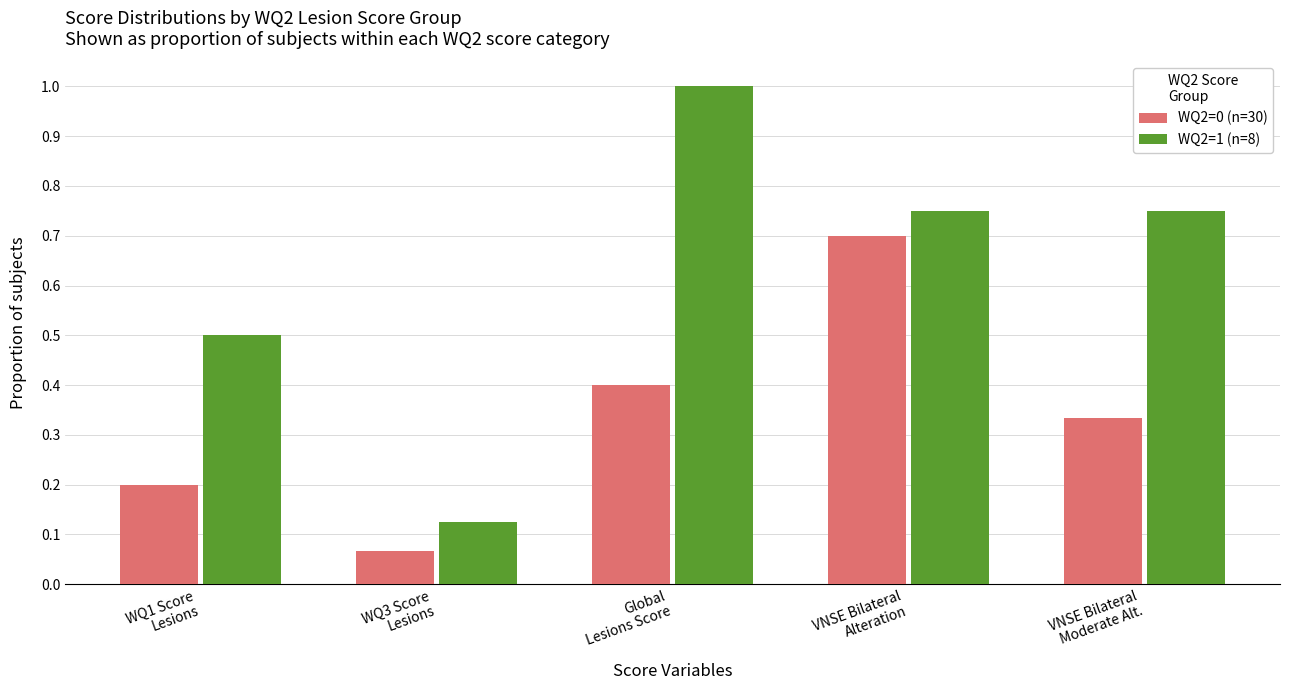

Is it true that WQ2=1 (n=8) equals 0.3 at WQ1 Score
Lesions?

False